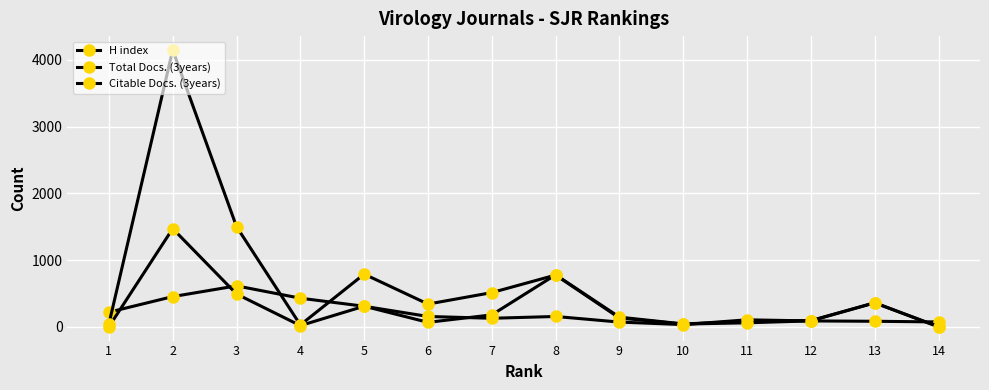

At 3, list the series in order from smallest to largest.

Total Docs. (3years), H index, Citable Docs. (3years)